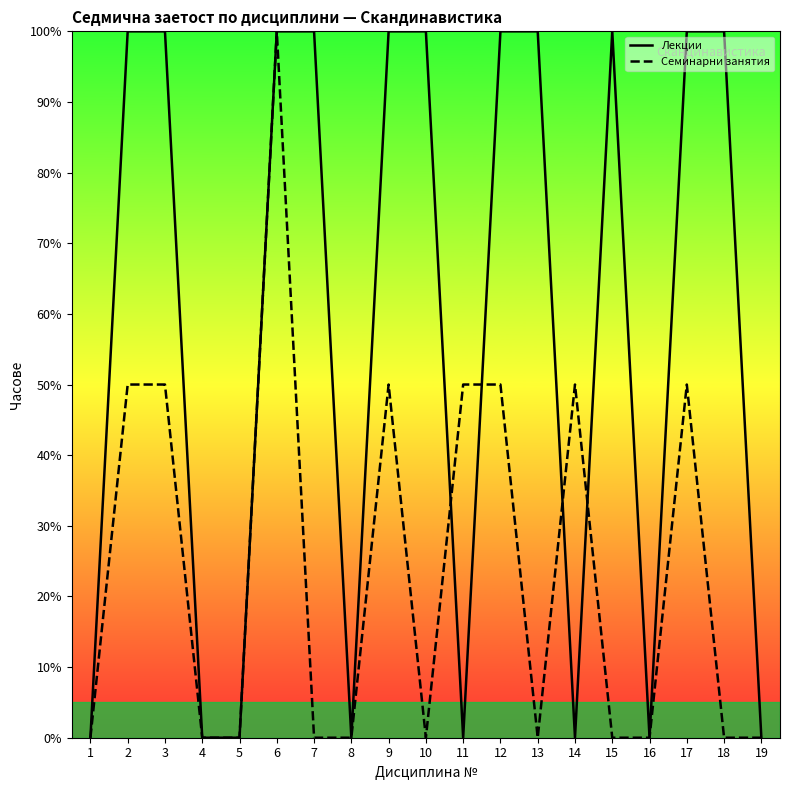

At which category is the sum across all series the highest?

6